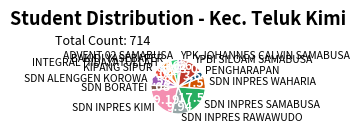

How many segments does this pie chart have?

13